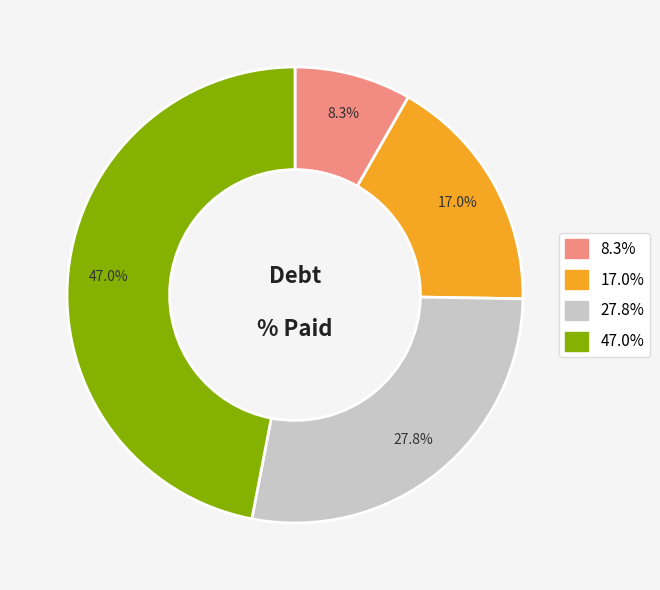

To the nearest percent, what is the average slice percentage?

25%